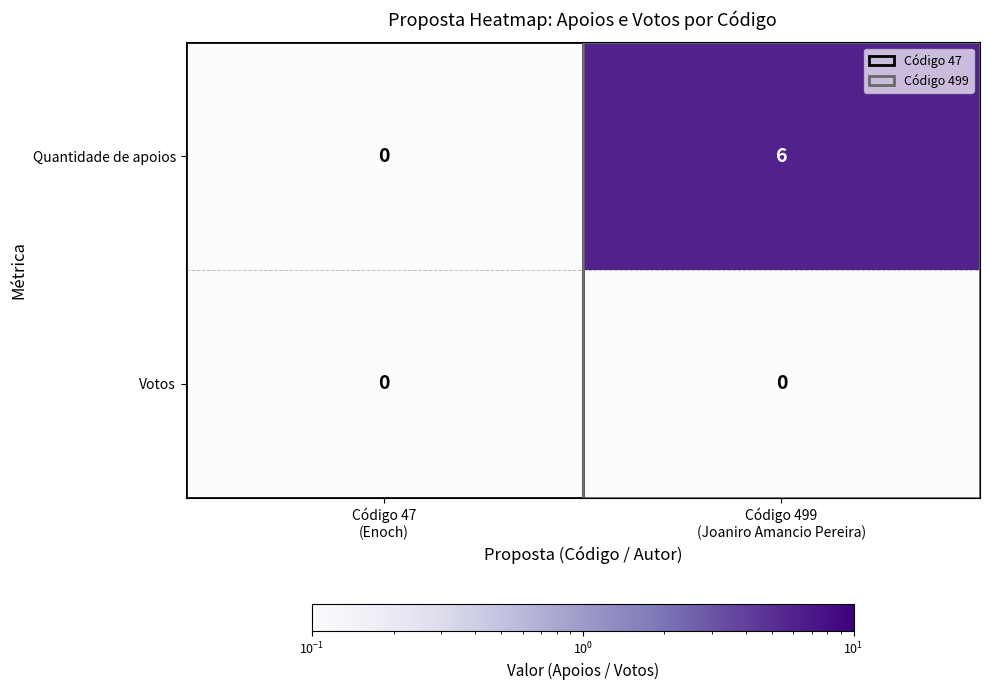

How many data points does each series have?

2